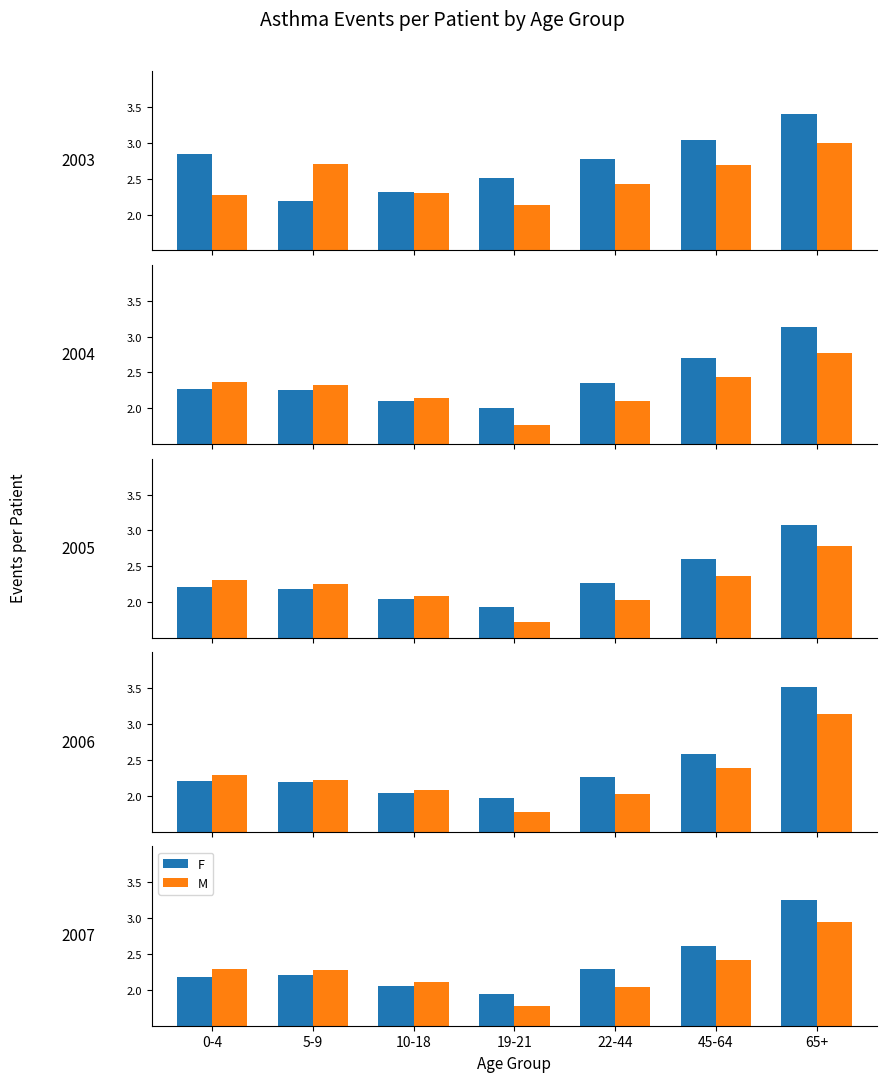

At 65+, list the series in order from smallest to largest.

M, F